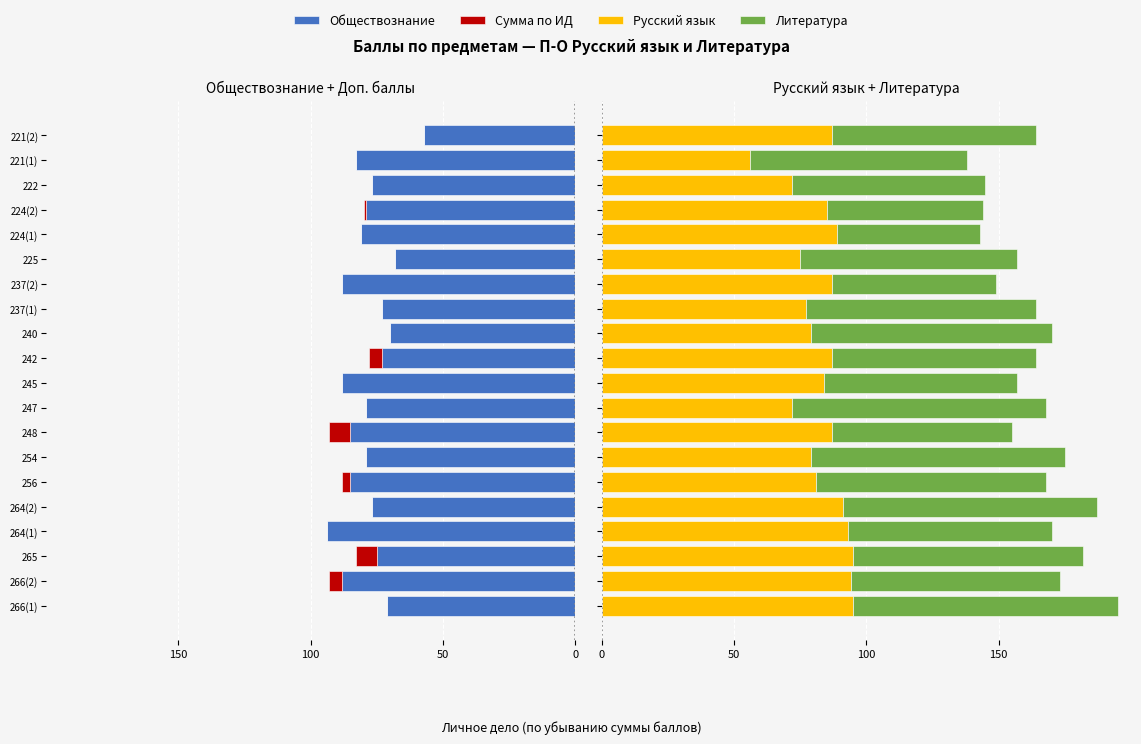

At how many categories does at least one series exceed -84?

20